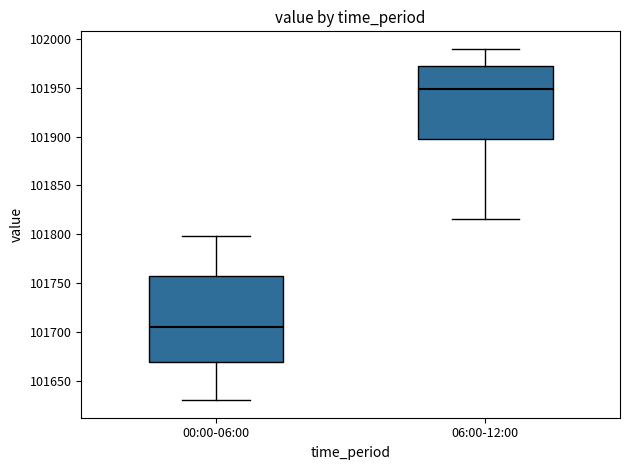

Which box has the highest median line?

06:00-12:00